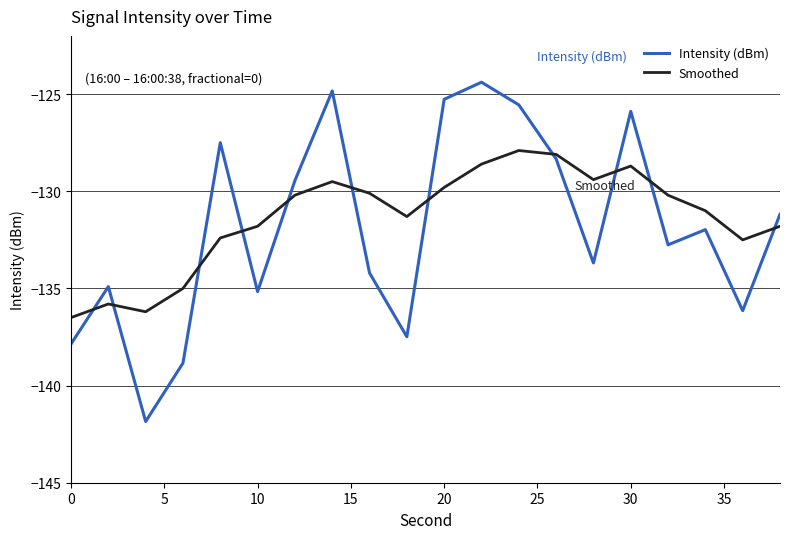

In Smoothed, how many points are higher than both neighbors (excluding endpoints)?

4